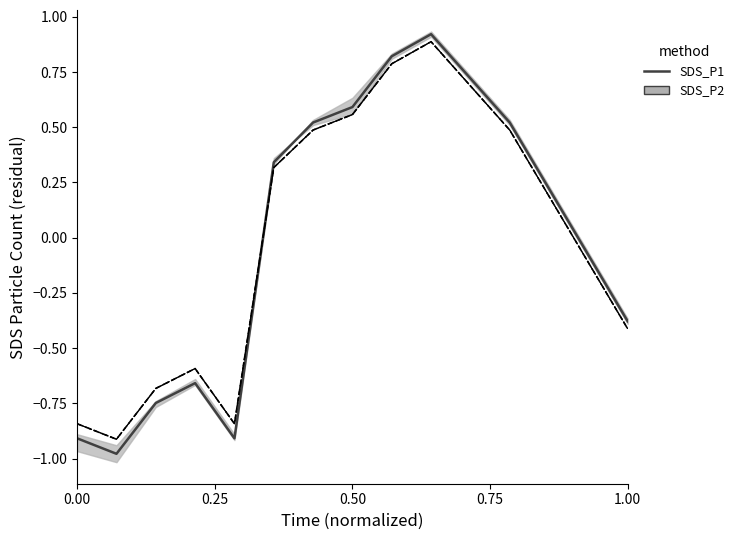

How many data points in SDS_P2 (BOSS) are less than 0?

7